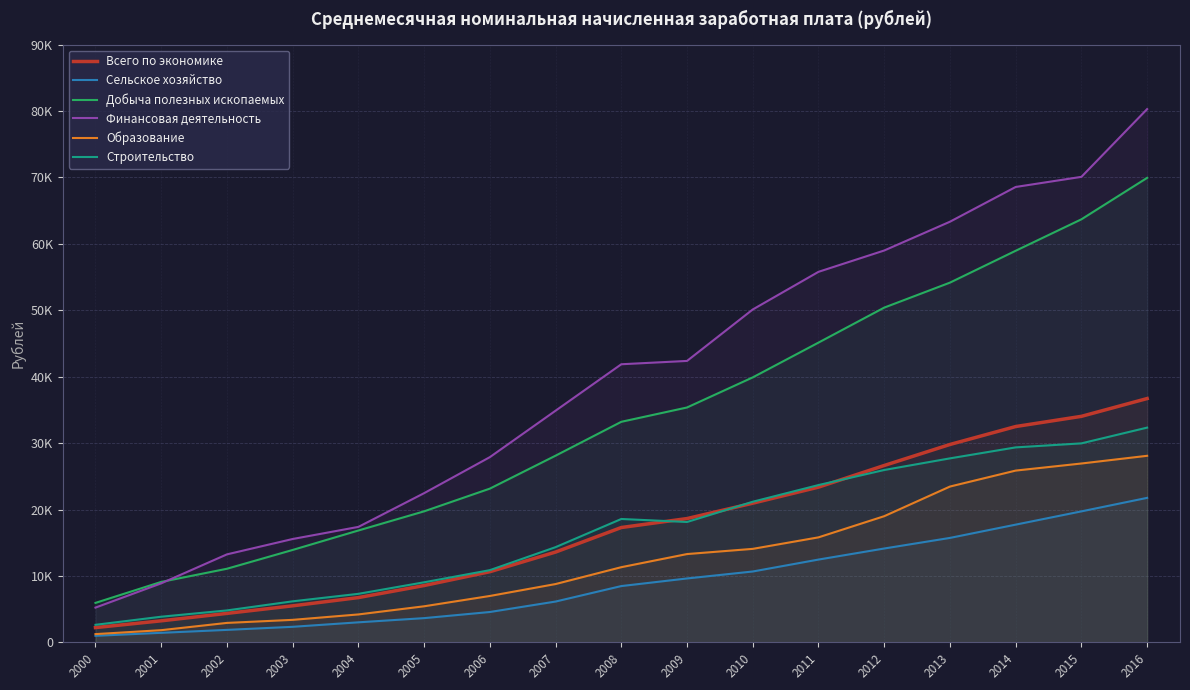

Which series has the largest total across all categories?

Финансовая деятельность